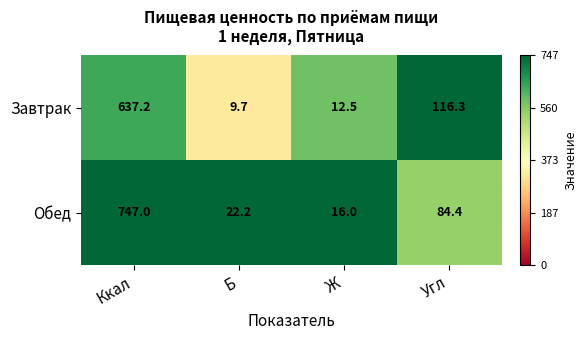

What is the minimum value shown in the chart?

9.7